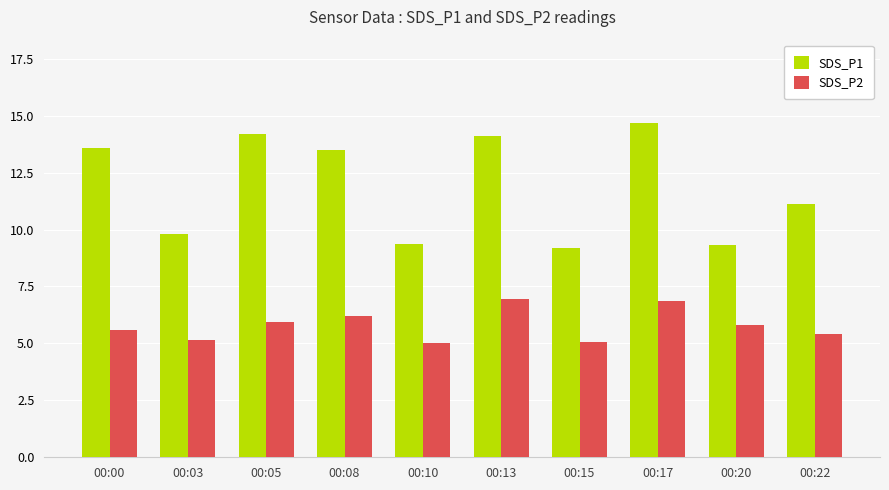

What is the spread (max minus min) of values at 00:05?

8.3